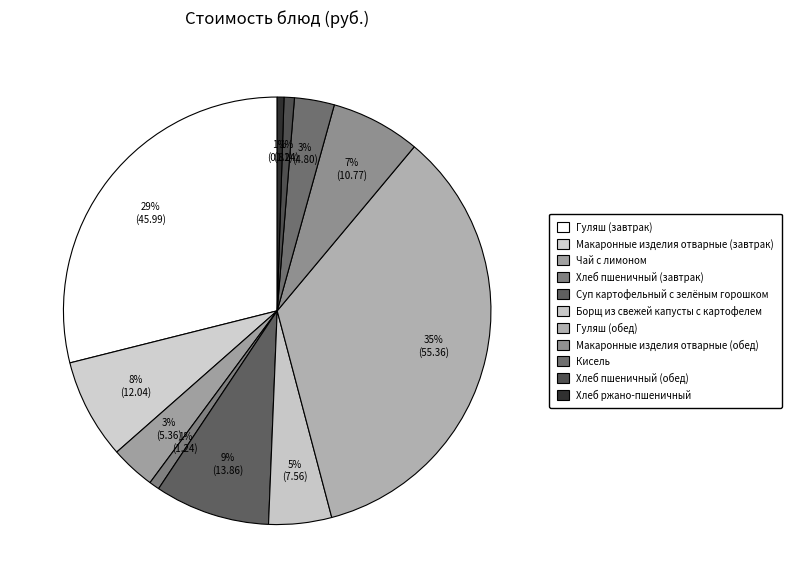

To the nearest percent, what is the difference between the Борщ из свежей капусты с картофелем and Хлеб ржано-пшеничный slice percentages?

4%